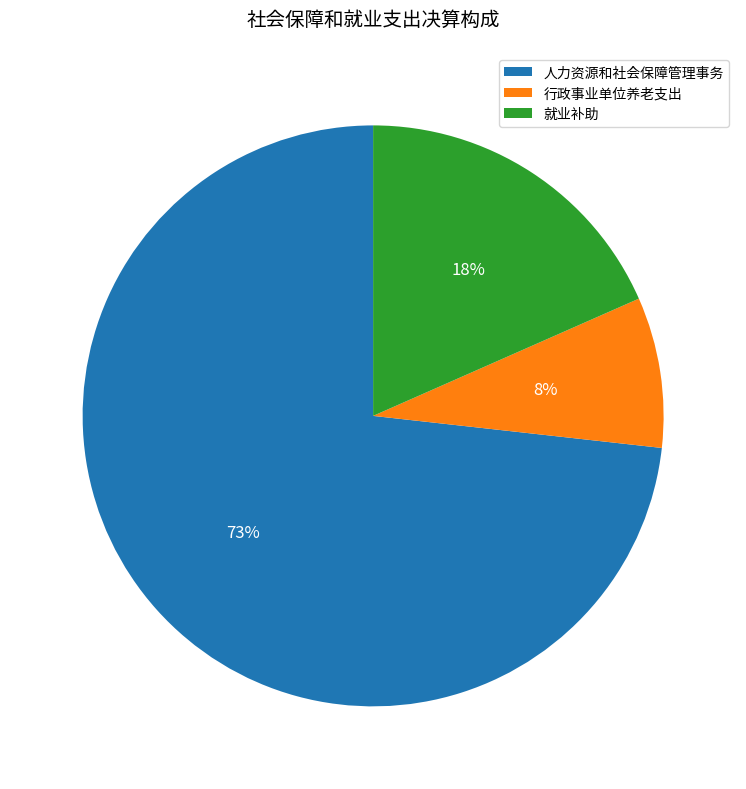

Do 行政事业单位养老支出 and 人力资源和社会保障管理事务 together represent more than half of the pie?

Yes